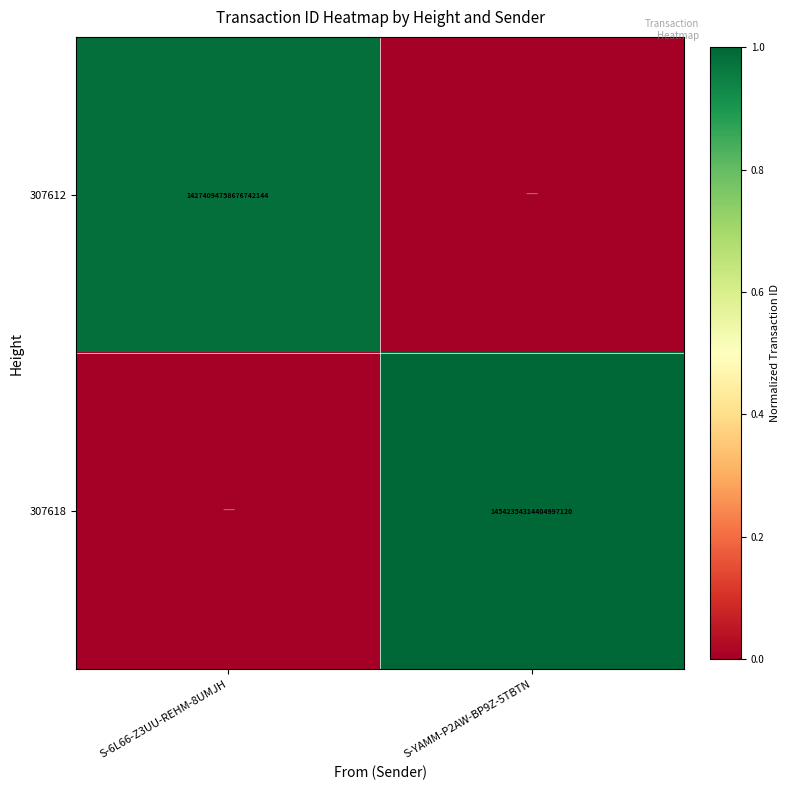

Count the number of data series in this chart.

2